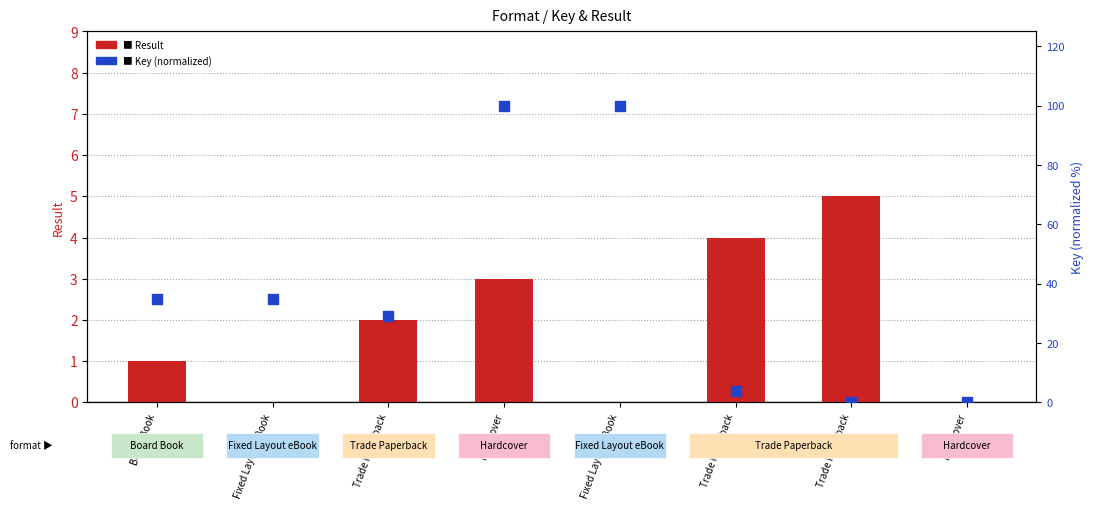

Which series has the largest total across all categories?

Key (normalized)